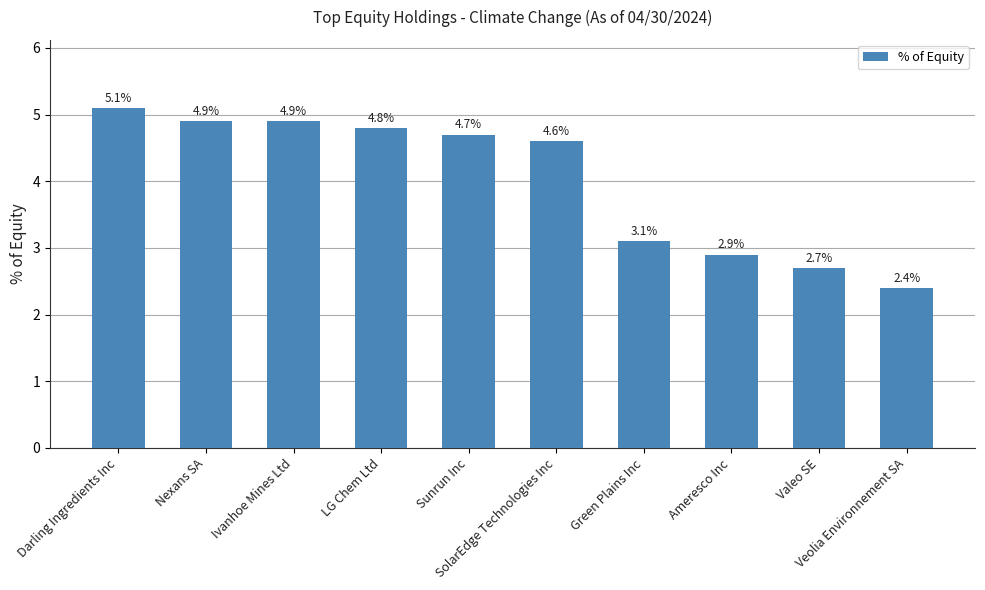

Reading left to right, transcribe all the data shown in this chart.

5.1	4.9	4.9	4.8	4.7	4.6	3.1	2.9	2.7	2.4